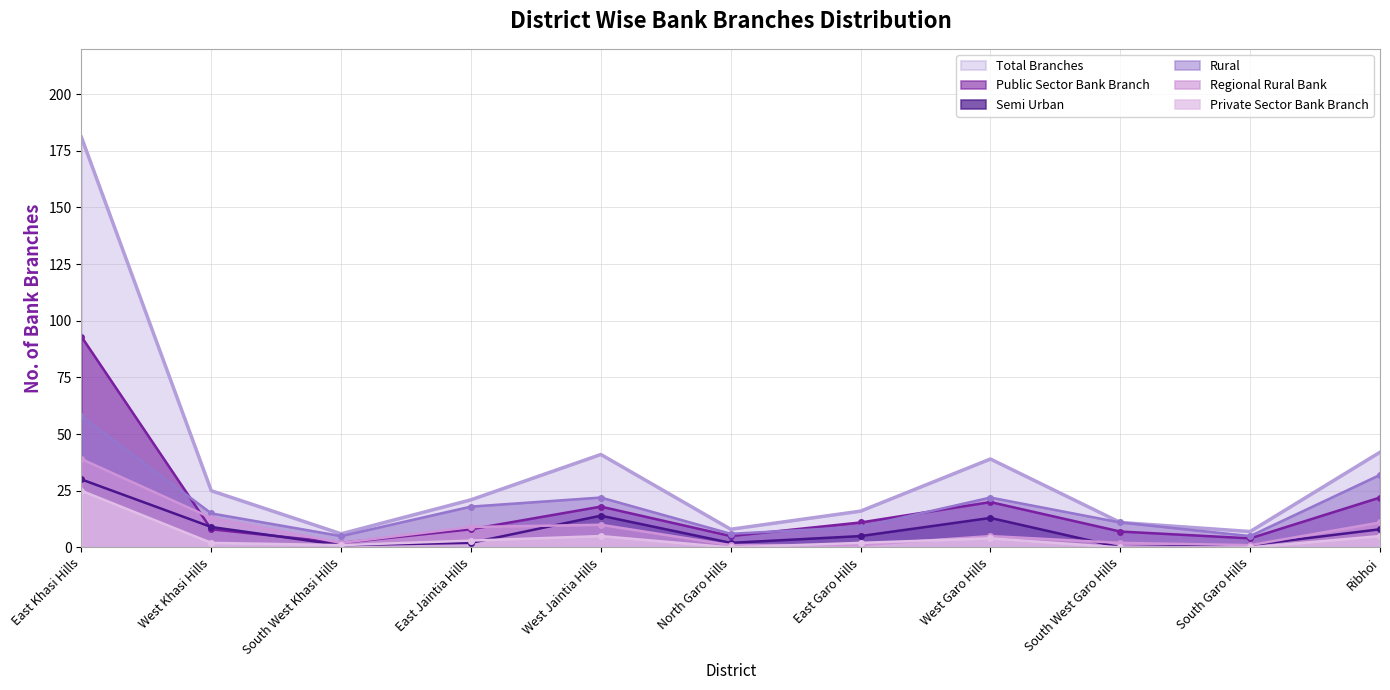

What is the greatest value displayed?

181